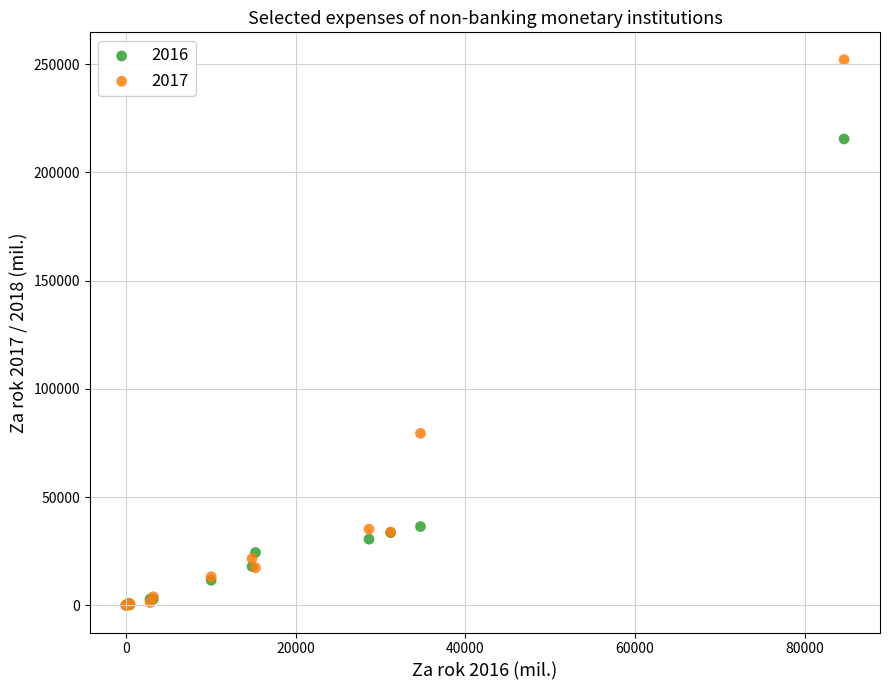

Which series contains the highest Y value?

2017